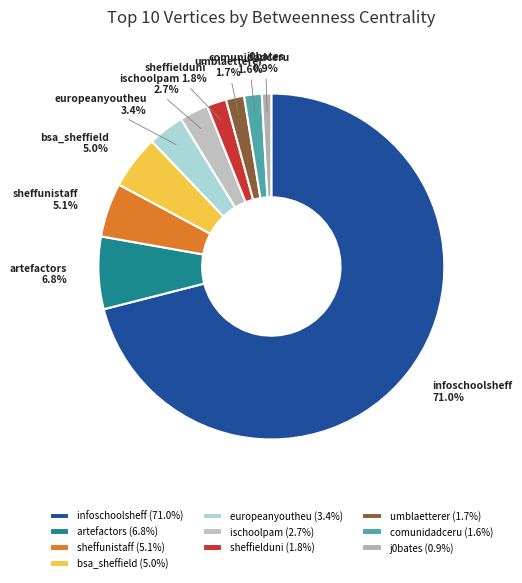

Which slice is the largest?

infoschoolsheff